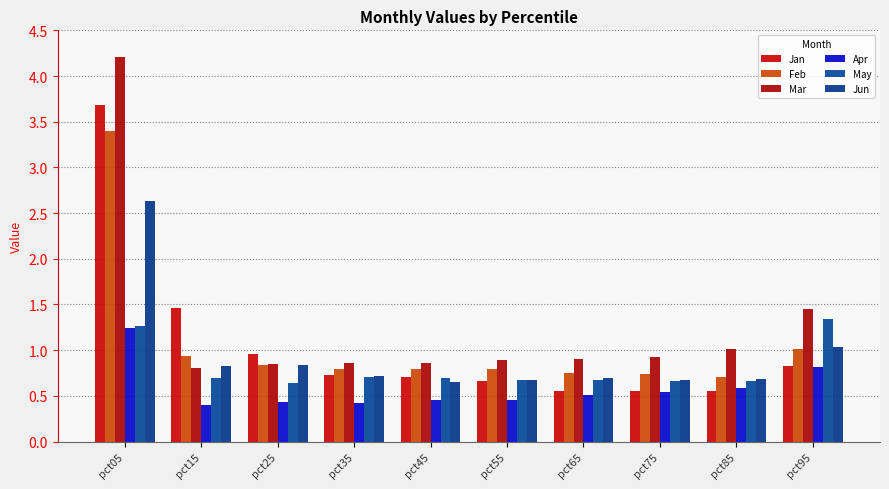

Rank the series by their maximum value, from lowest to highest.

Apr, May, Jun, Feb, Jan, Mar